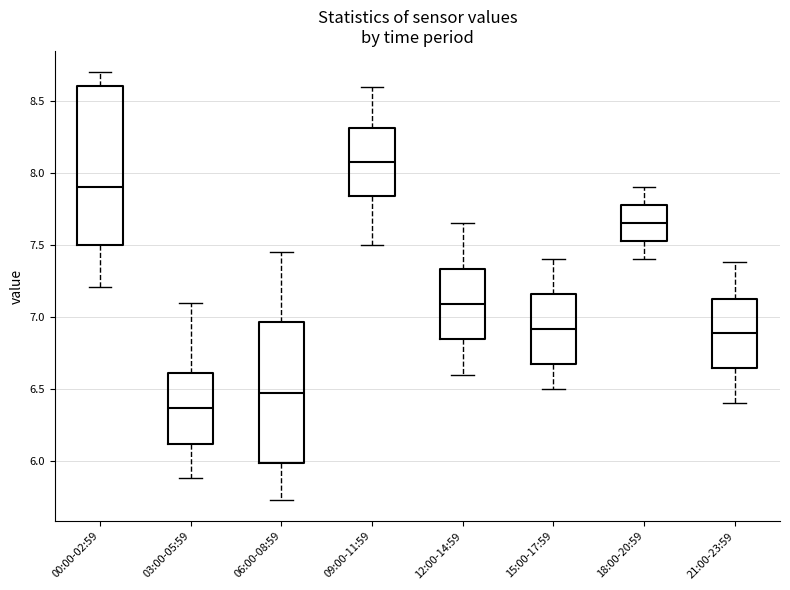

Which box's median line is the lowest?

03:00-05:59